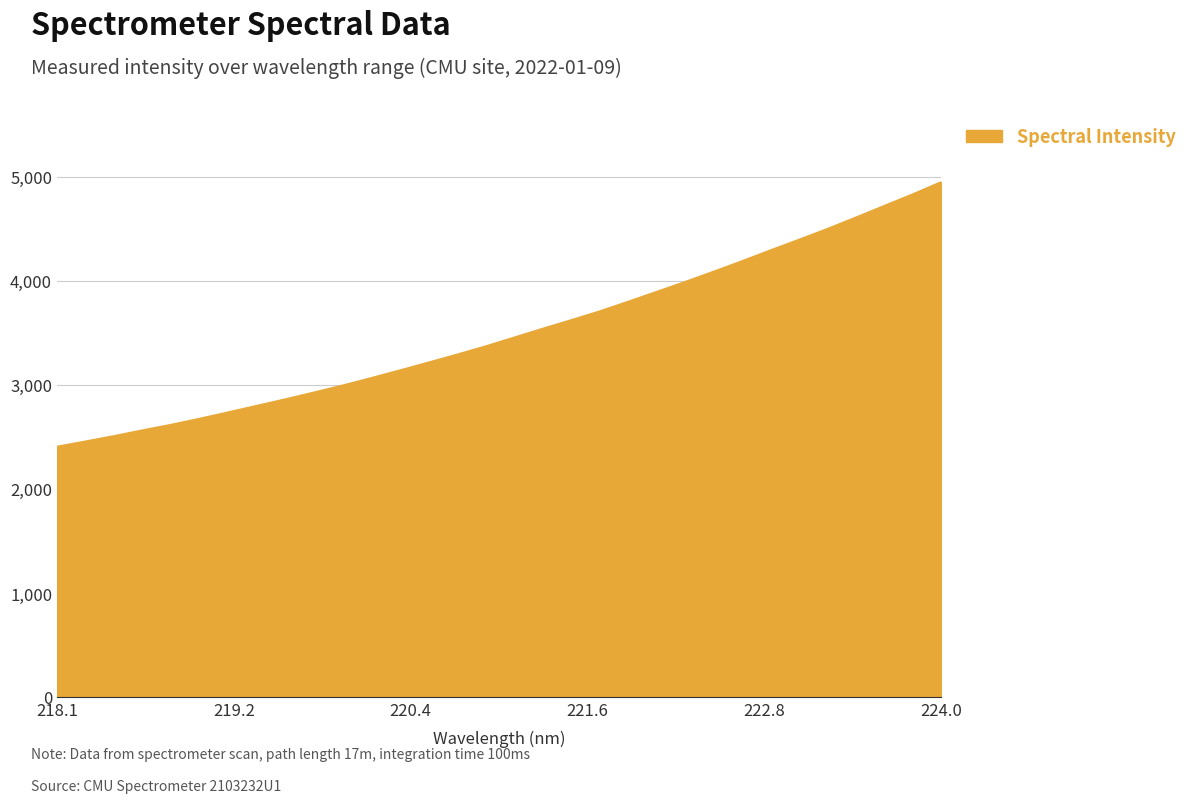

What is the greatest value displayed?

4948.6